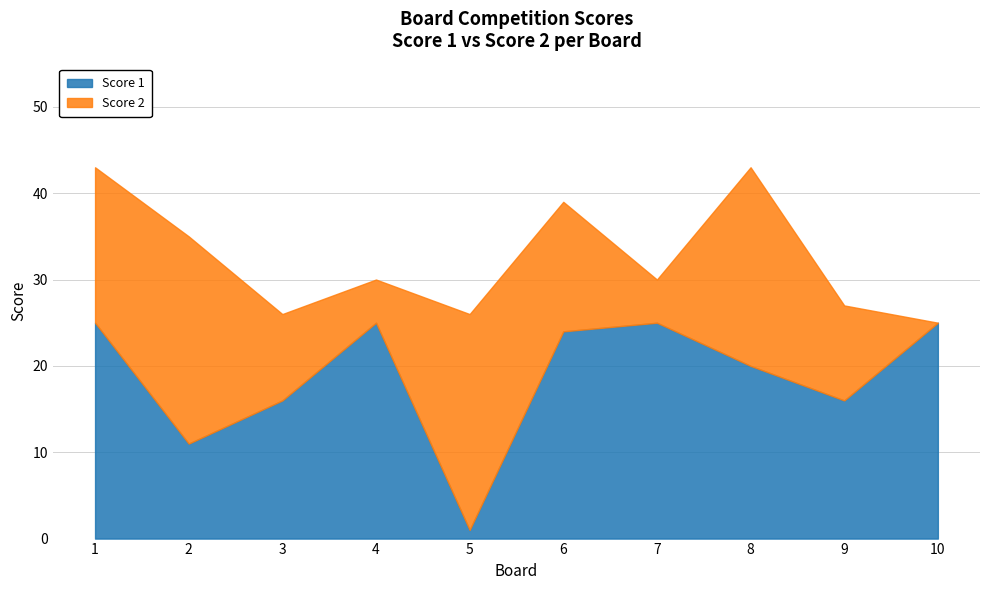

What is the total value across all series at 2?

35